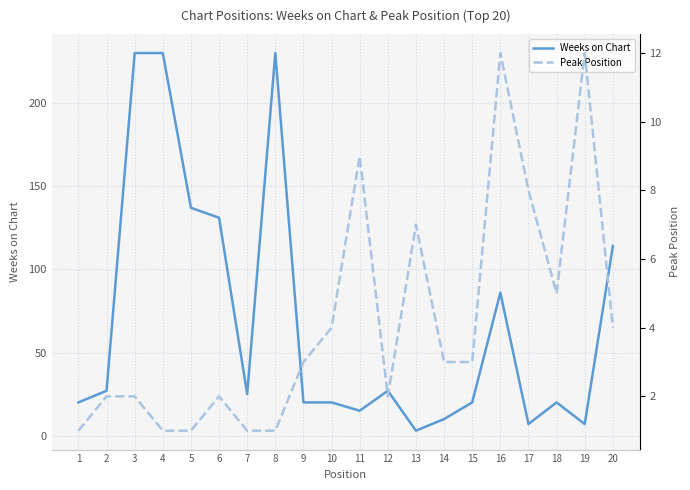

Is it true that Weeks on Chart equals 6 at 18?

False